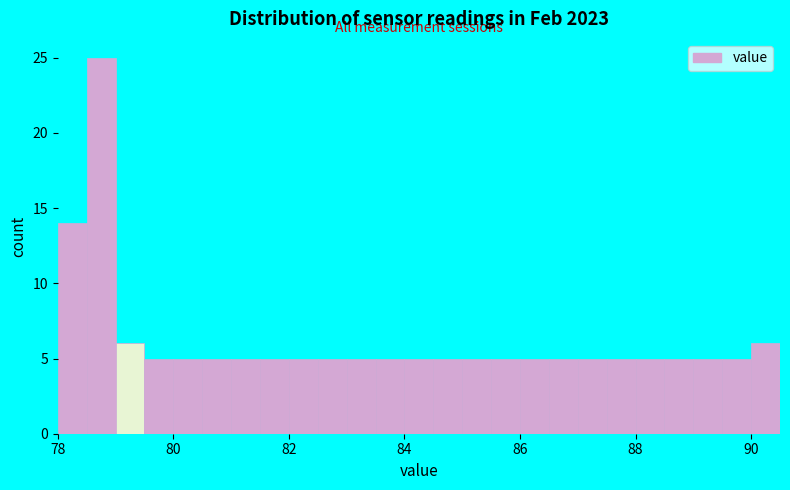

Read against the x-axis, roughly where is the centre of the tallest bar?

78.8